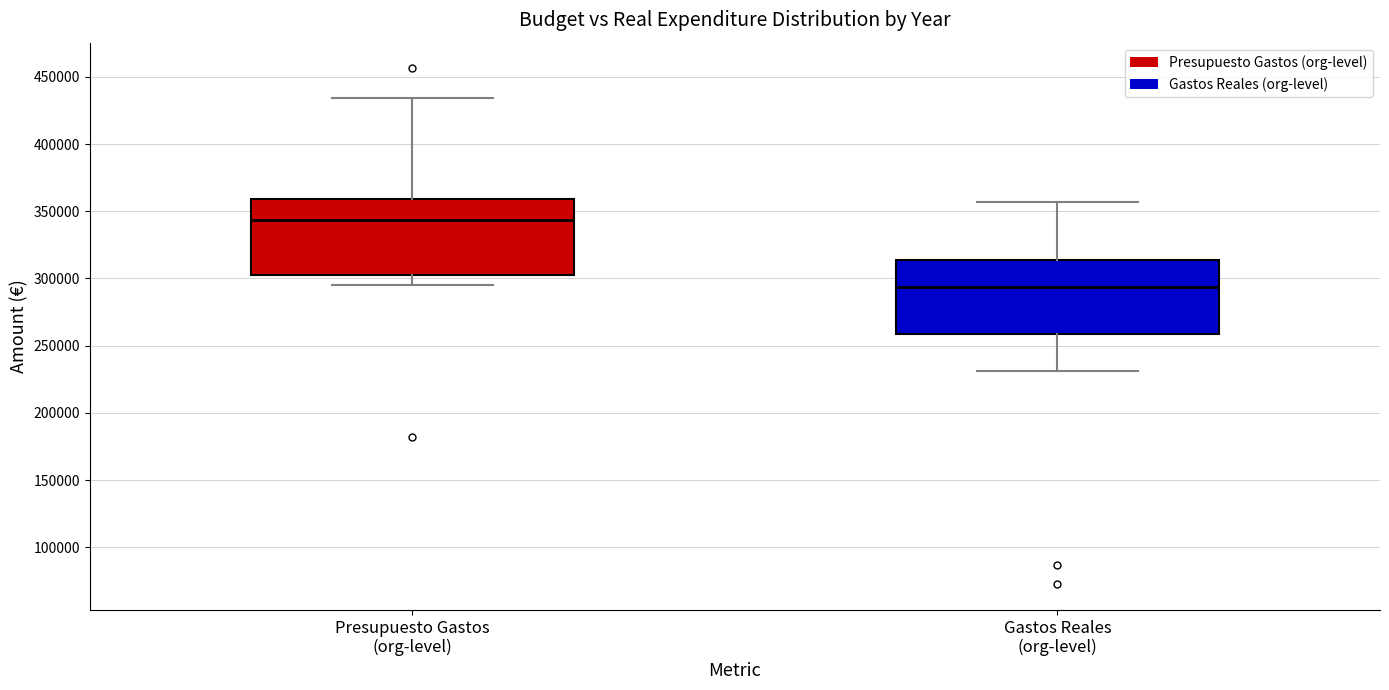

Reading left to right, read every box against the y-axis: the position of its median line, the range the box covers, and the ends of its whiskers. The values are not printed on the chart, so give them approximately, as read against the axis.

Presupuesto Gastos (org-level): median 345000, box 300000 to 360000, whiskers 295000 to 435000
Gastos Reales (org-level): median 295000, box 260000 to 315000, whiskers 230000 to 355000